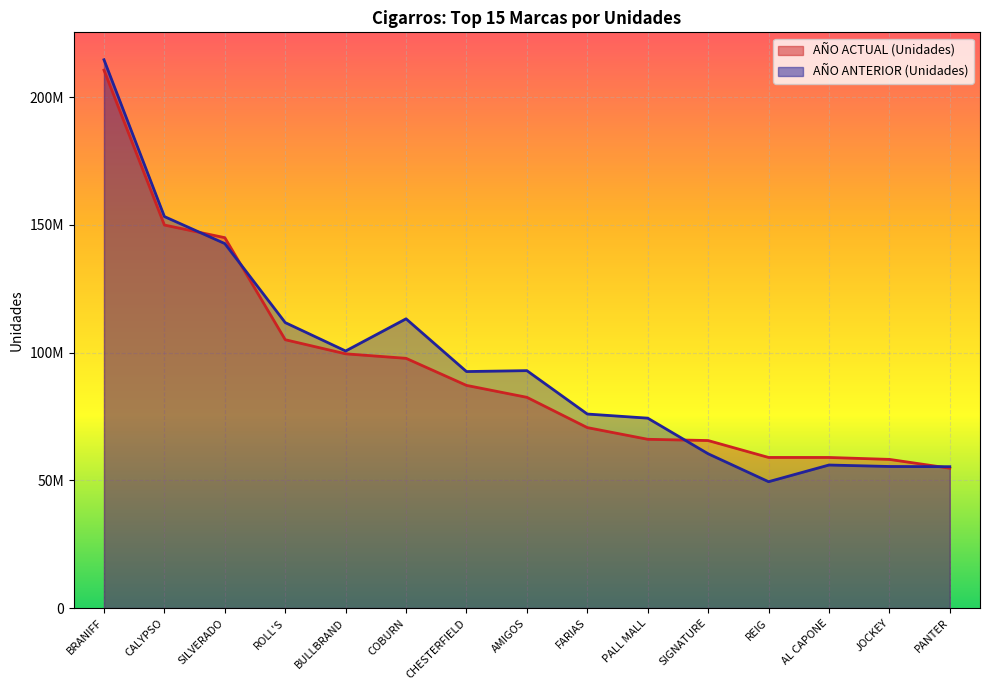

What is the label of the 14th point from the left?

JOCKEY